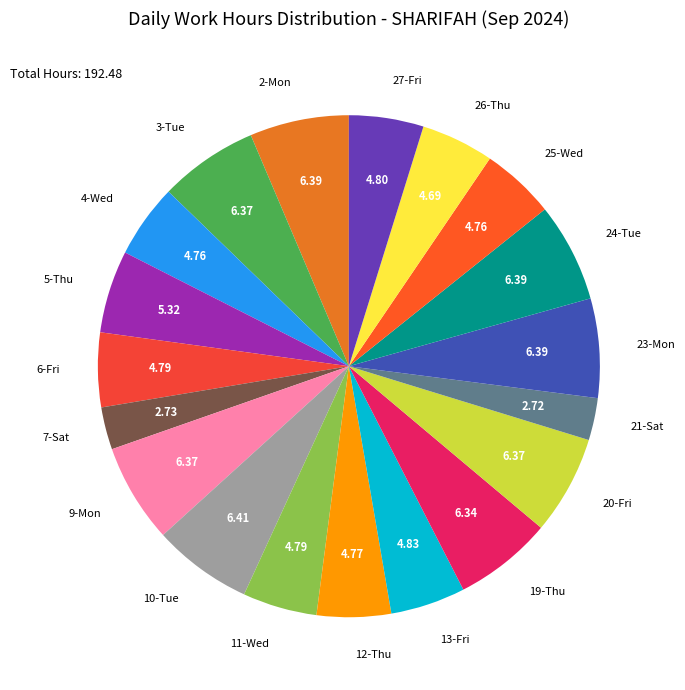

Is it true that 25-Wed is 5% of the pie?

True